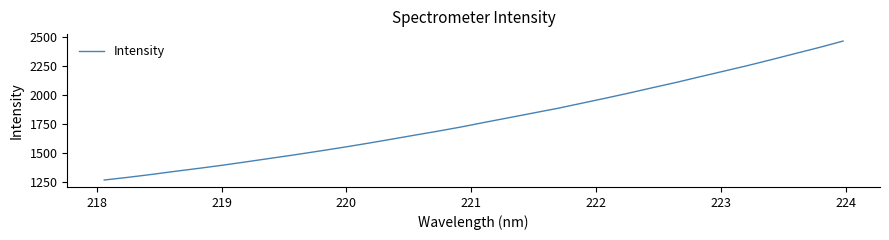

What is the difference between the second highest and second lowest values?

1113.3